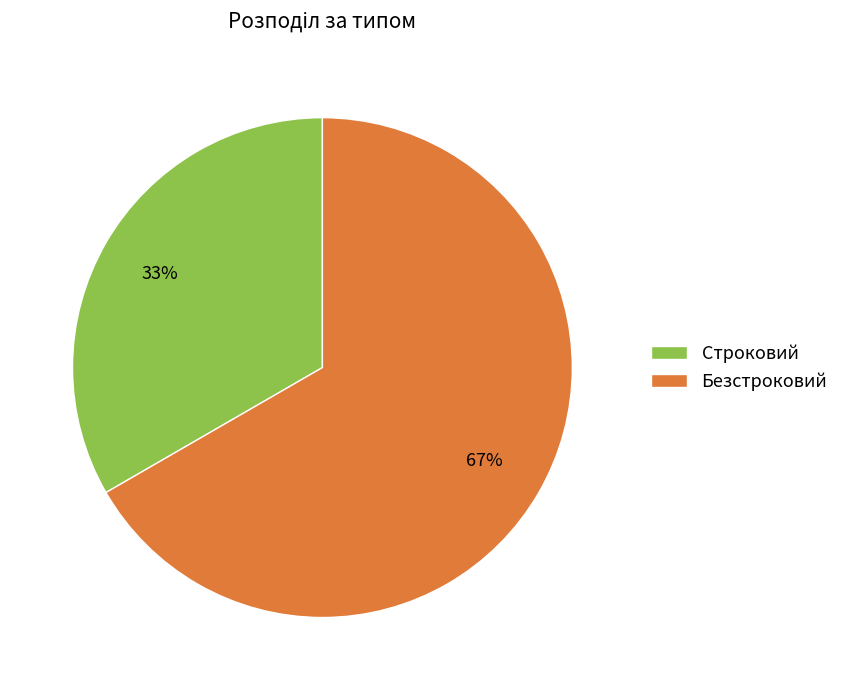

Which slice is the smallest?

Строковий